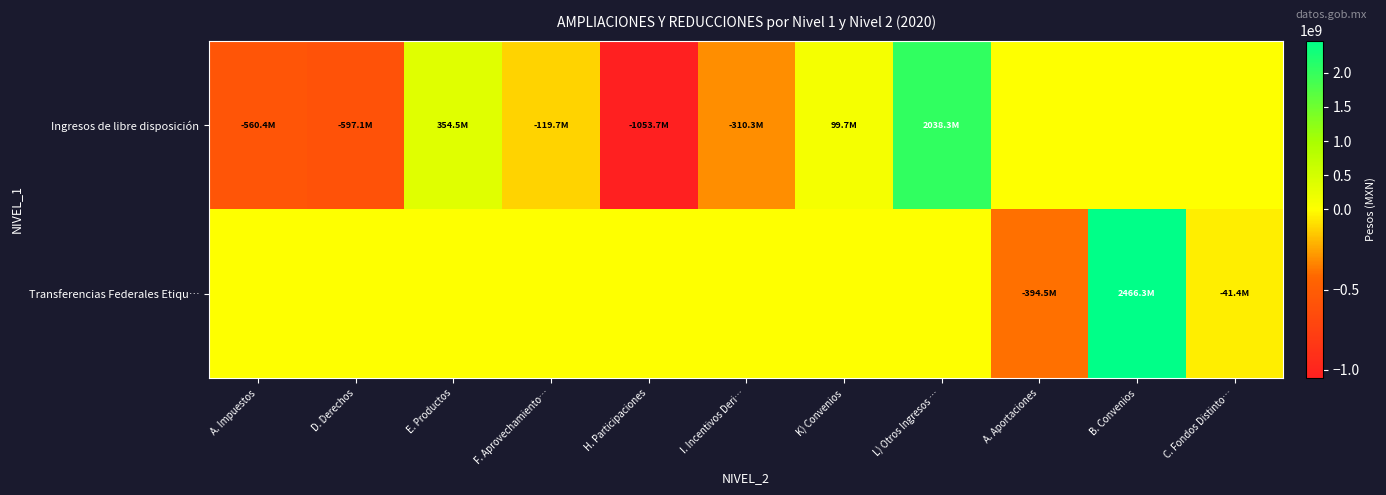

Which label corresponds to the largest value in the chart?

B. Convenios